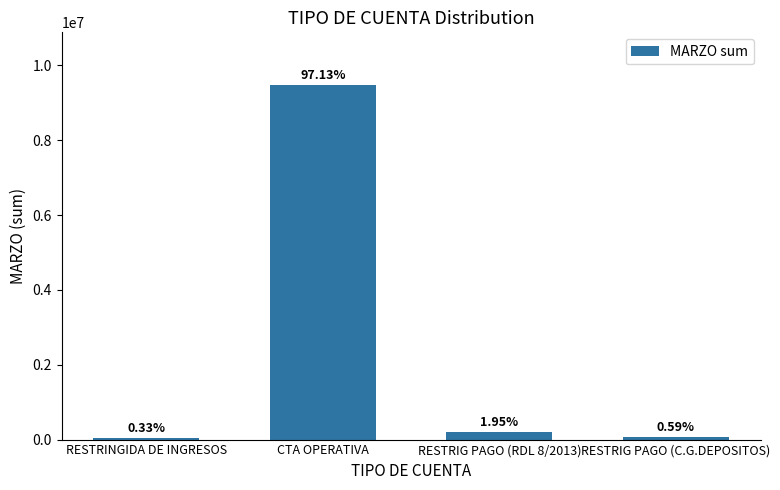

Reading right to left, what are all the values shown in this chart?

57558.4	190043.9	9465289.8	32045.7